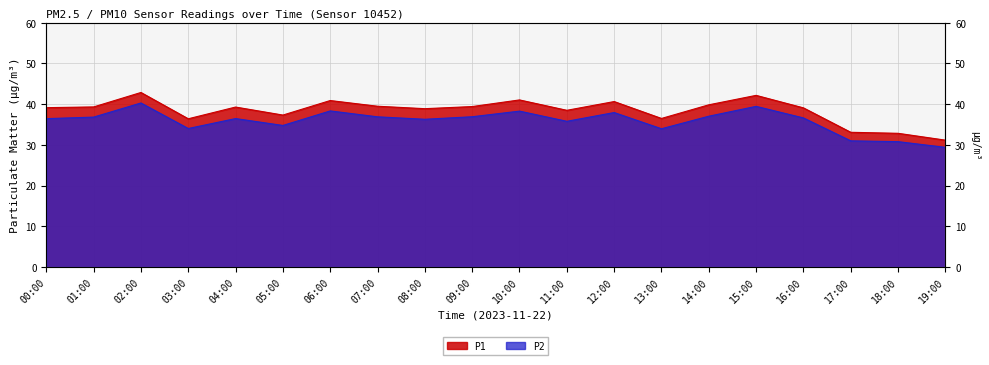

What position from the right is 00:00?

20